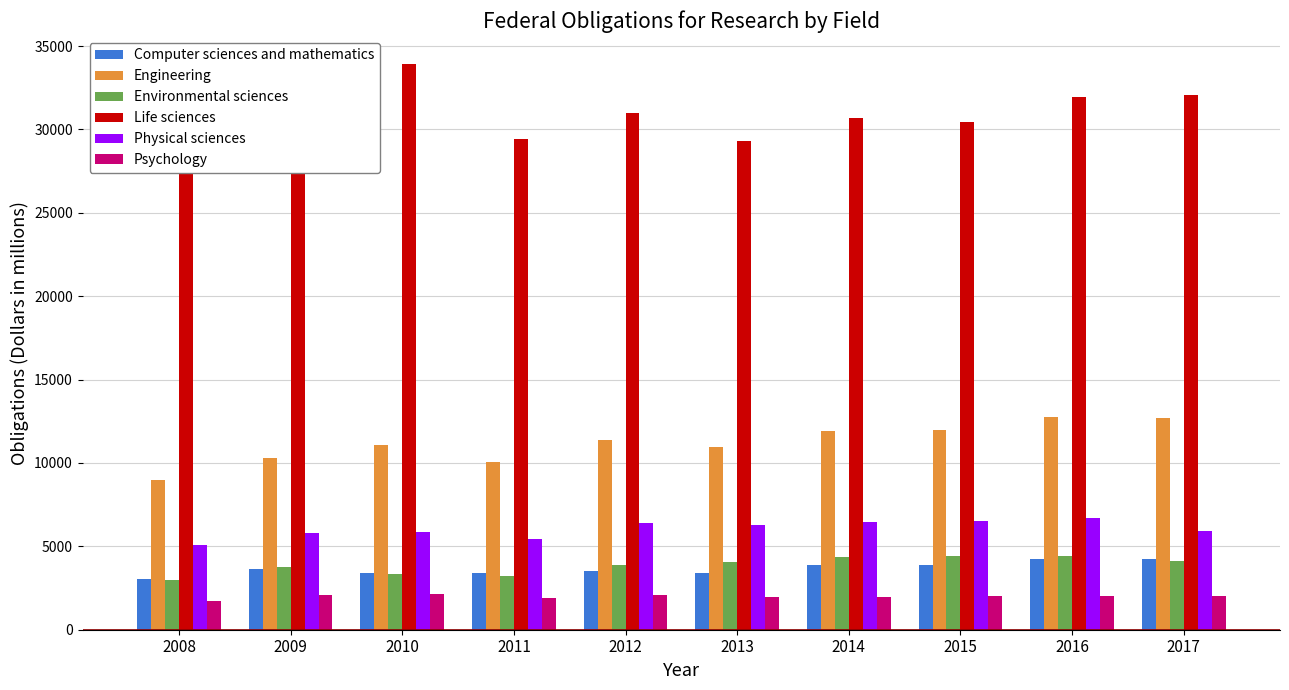

What is the total value across all series at 2011?

53360.7